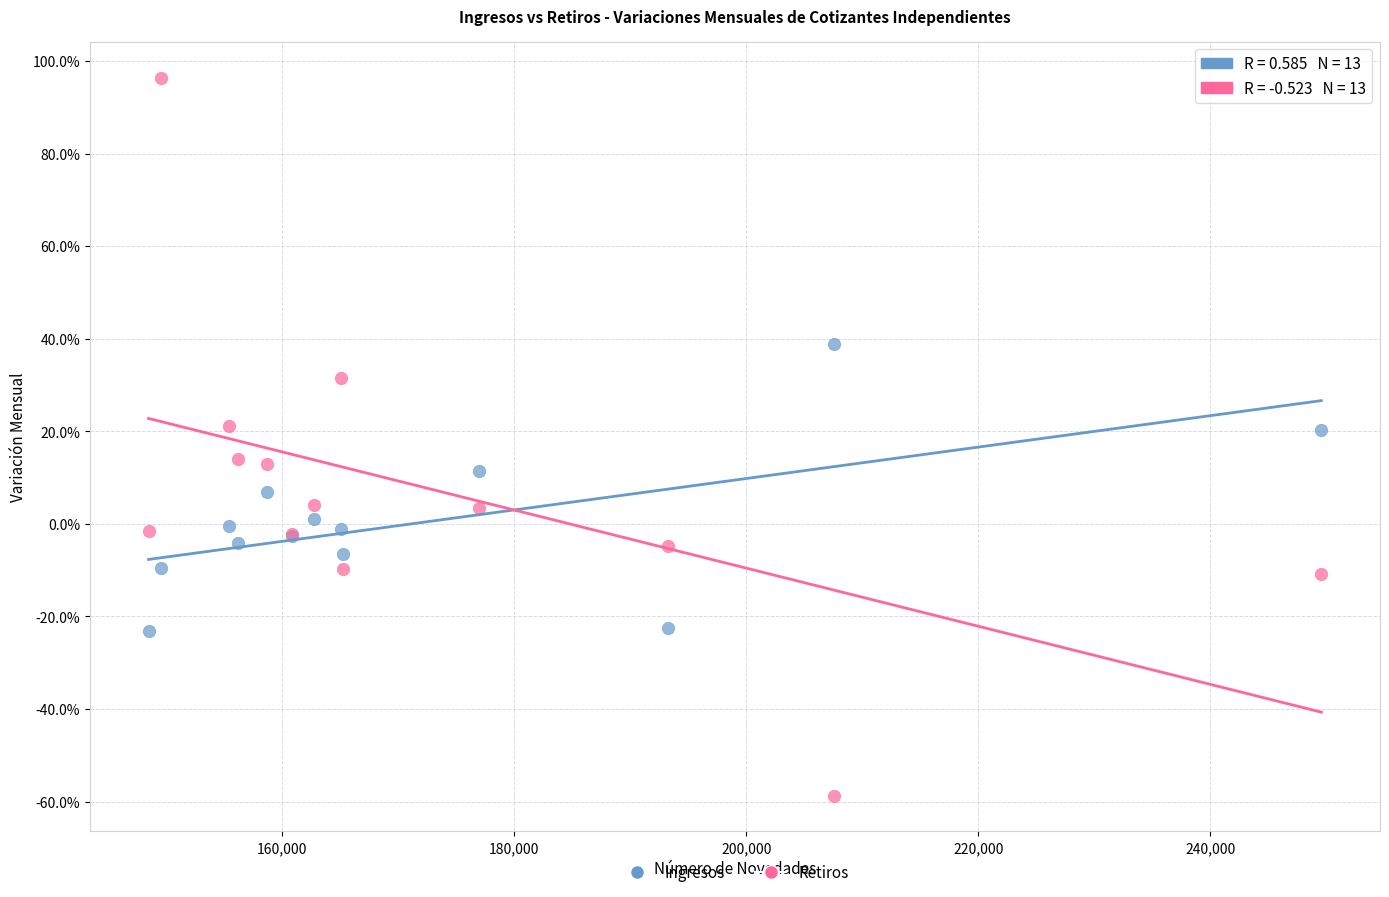

Which series reaches the maximum Y coordinate?

Retiros